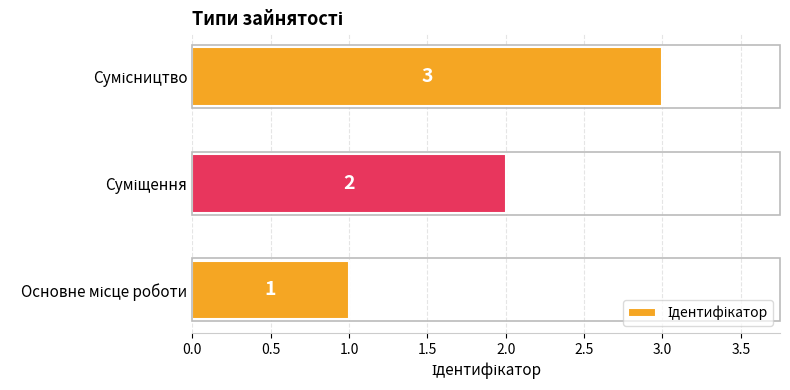

Count the values in the range 1 to 3.

3